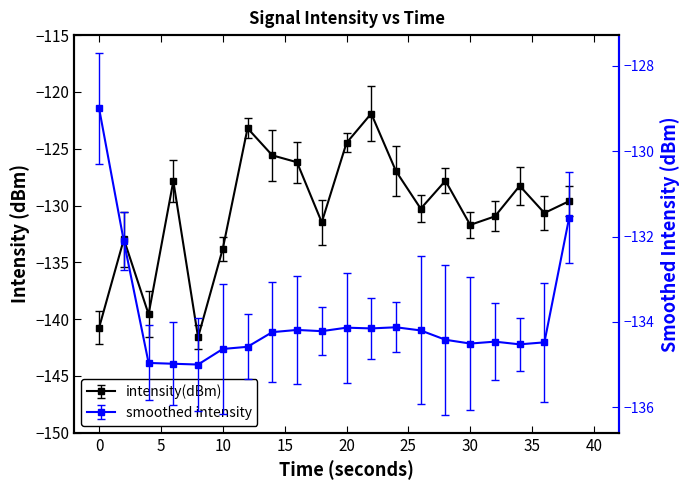

Does the chart have visible grid lines?

No